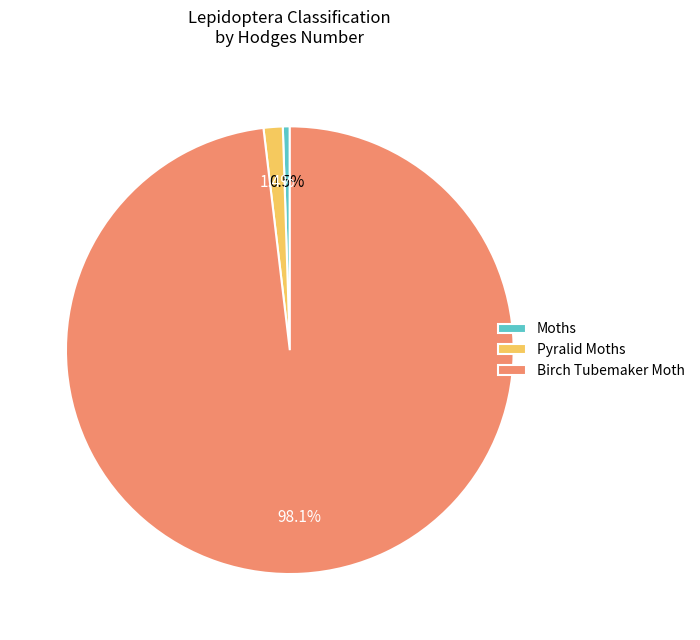

What is the smallest slice in the pie chart?

Moths